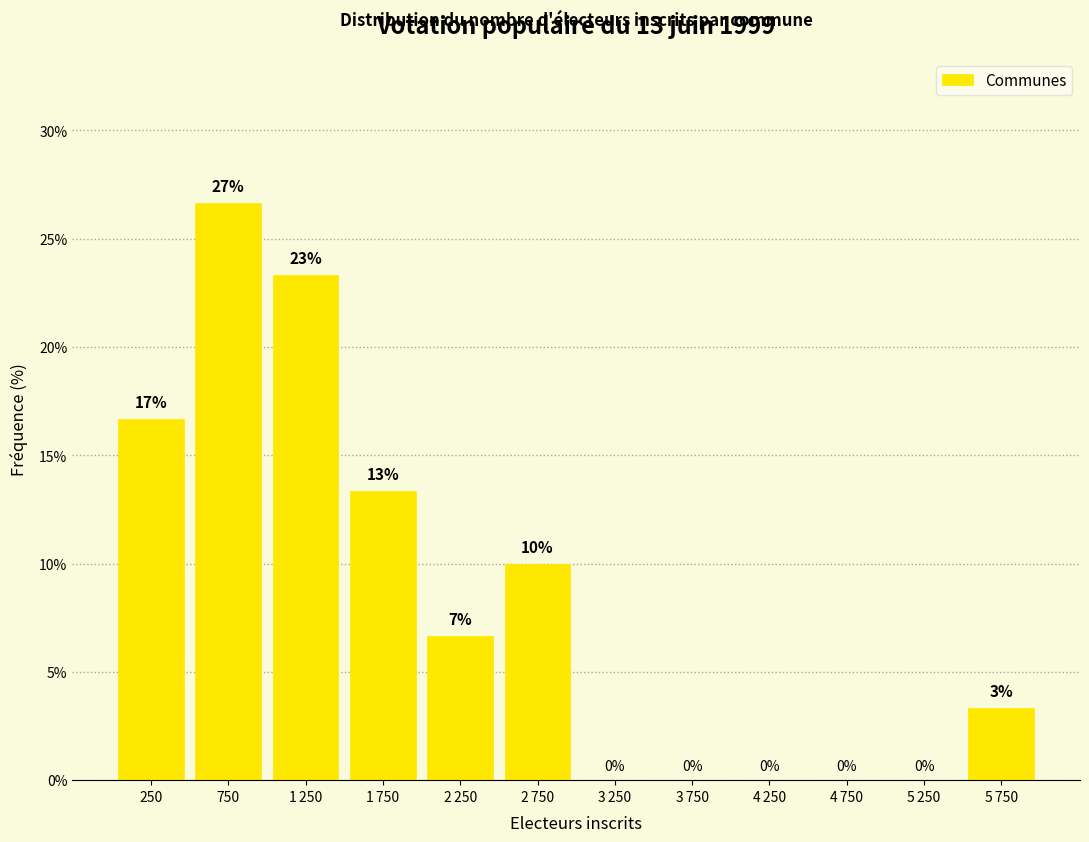

At which label does the data first exceed 6?

250